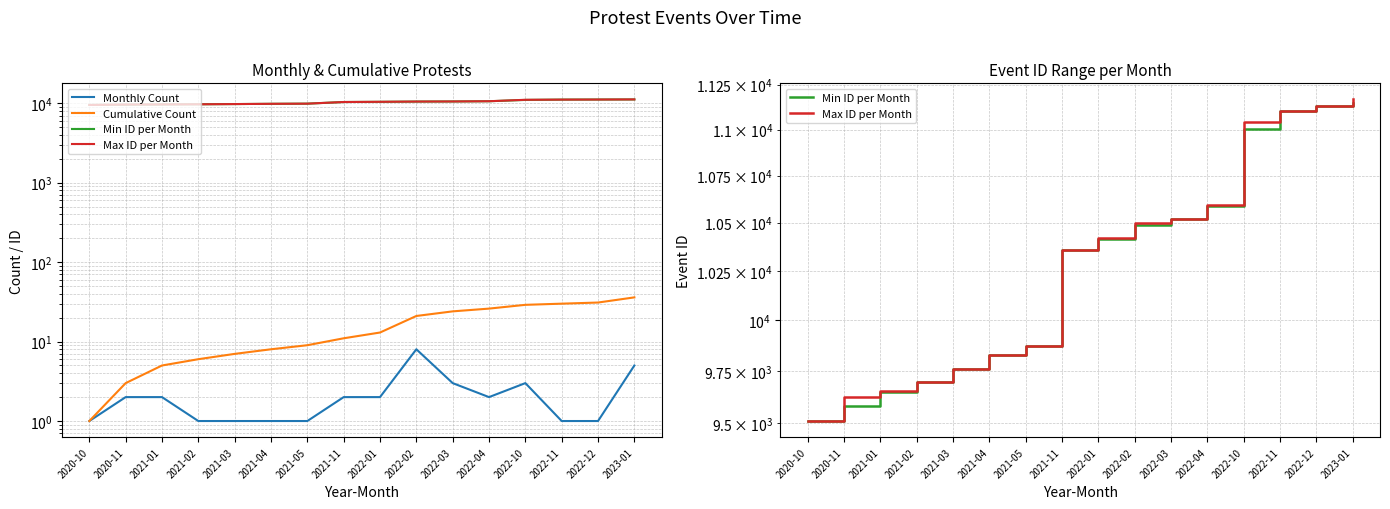

True or false: Min ID per Month and Max ID per Month intersect in this chart.

False